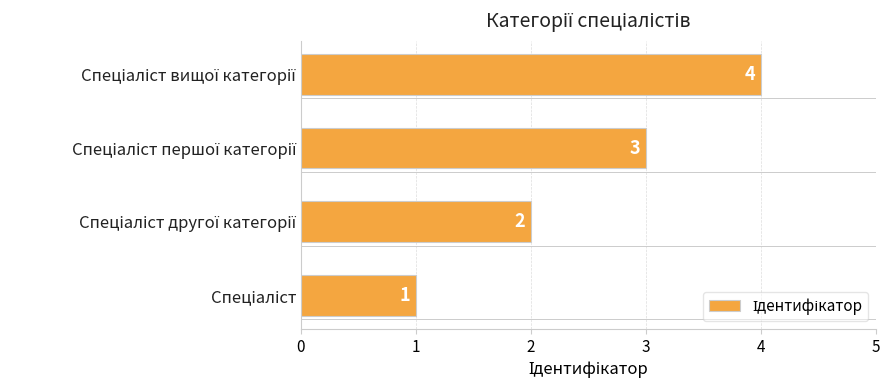

What is the difference between the maximum and minimum values?

3